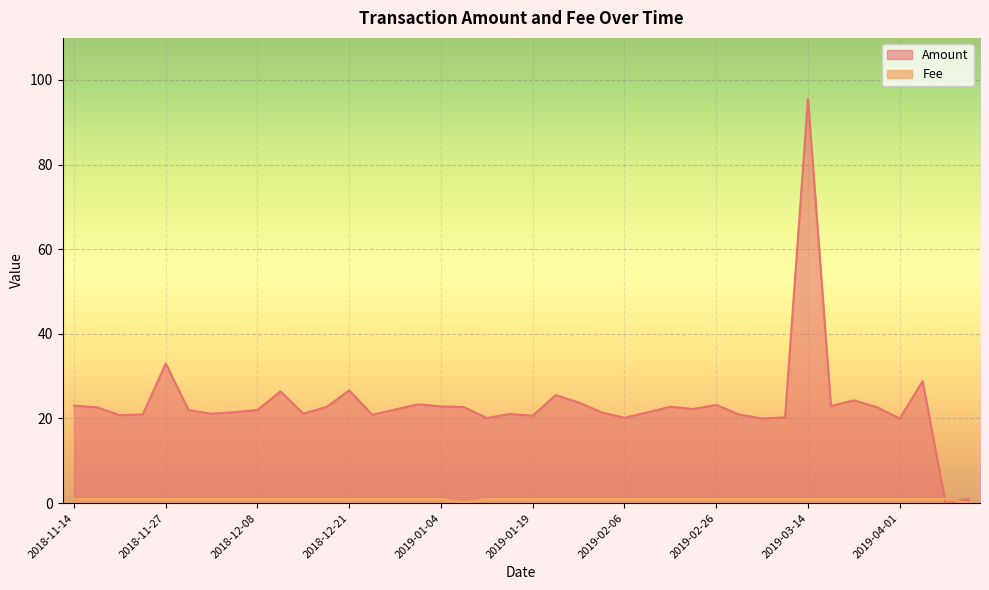

The value of Amount at 2019-04-01 is 13.4. True or false?

False